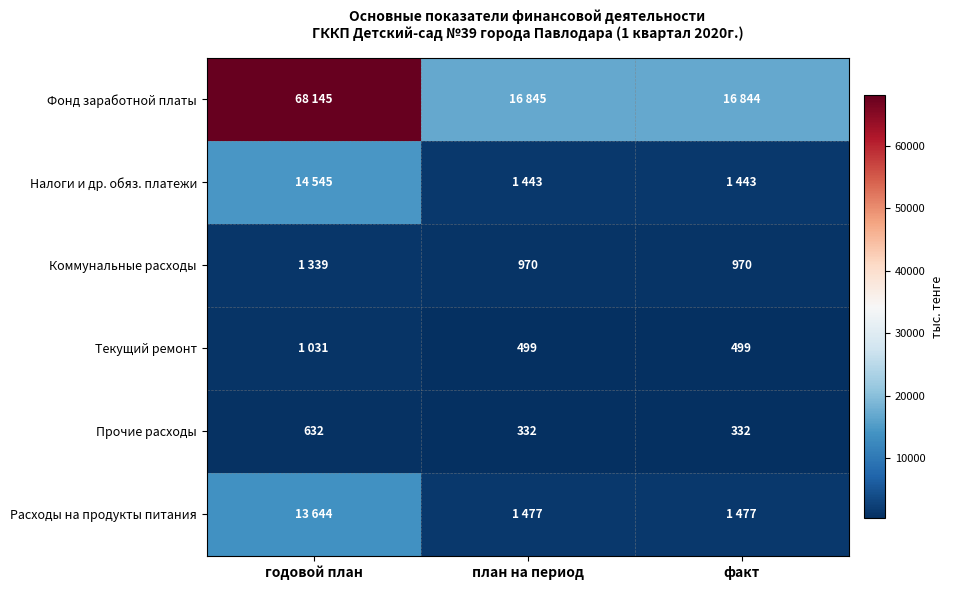

Is it true that Коммунальные расходы equals 970 at факт?

True